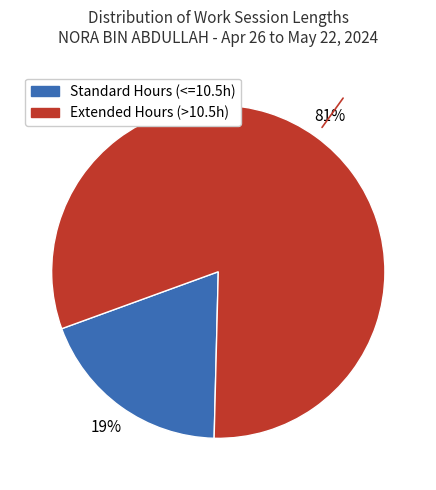

To the nearest percent, what is the difference between the largest and smallest slice percentages?

62%